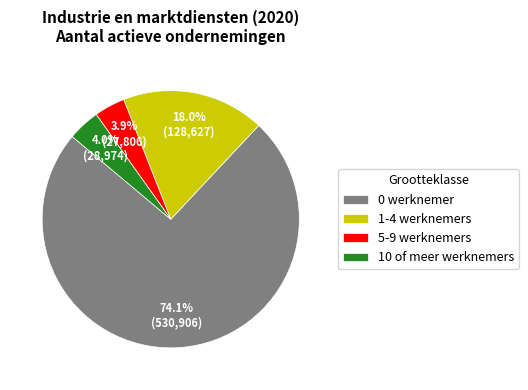

Which has a higher value, 10 of meer werknemers or 0 werknemer?

0 werknemer